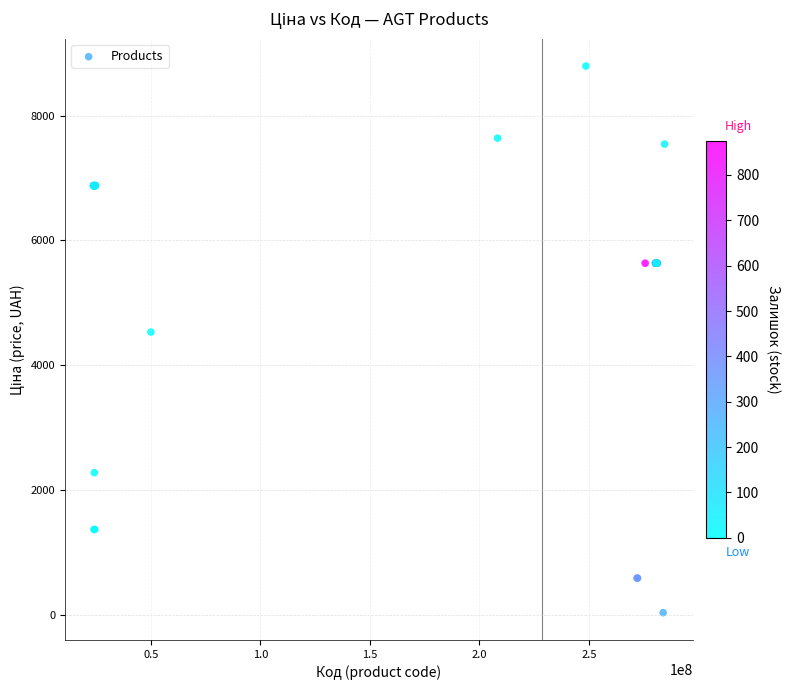

What Y value in the scatter plot is closest to 4414?

4531.4